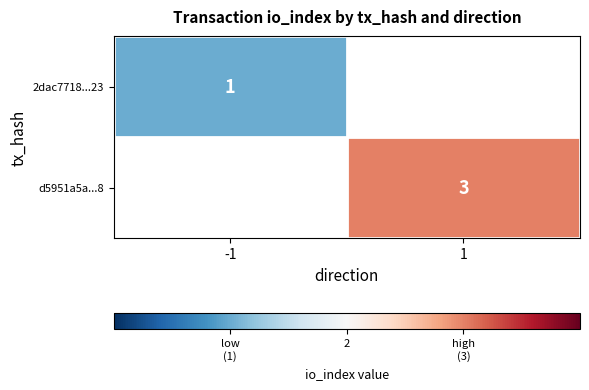

True or false: 2dac7718...23 has a value of 1 at -1.

True